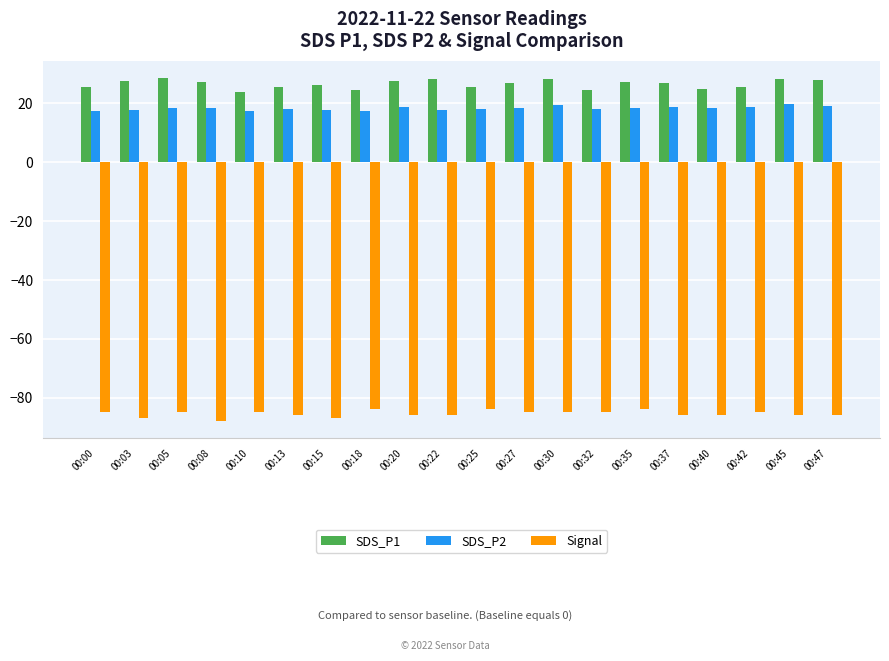

What value does the Signal series have at 00:05?

-85.0